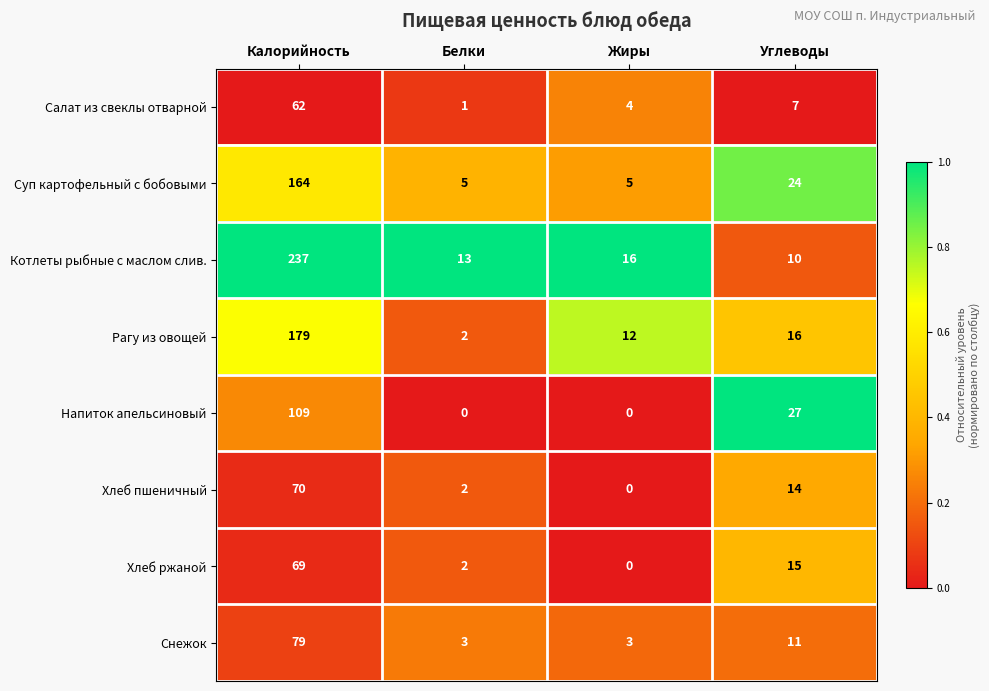

How many series are shown in this chart?

8